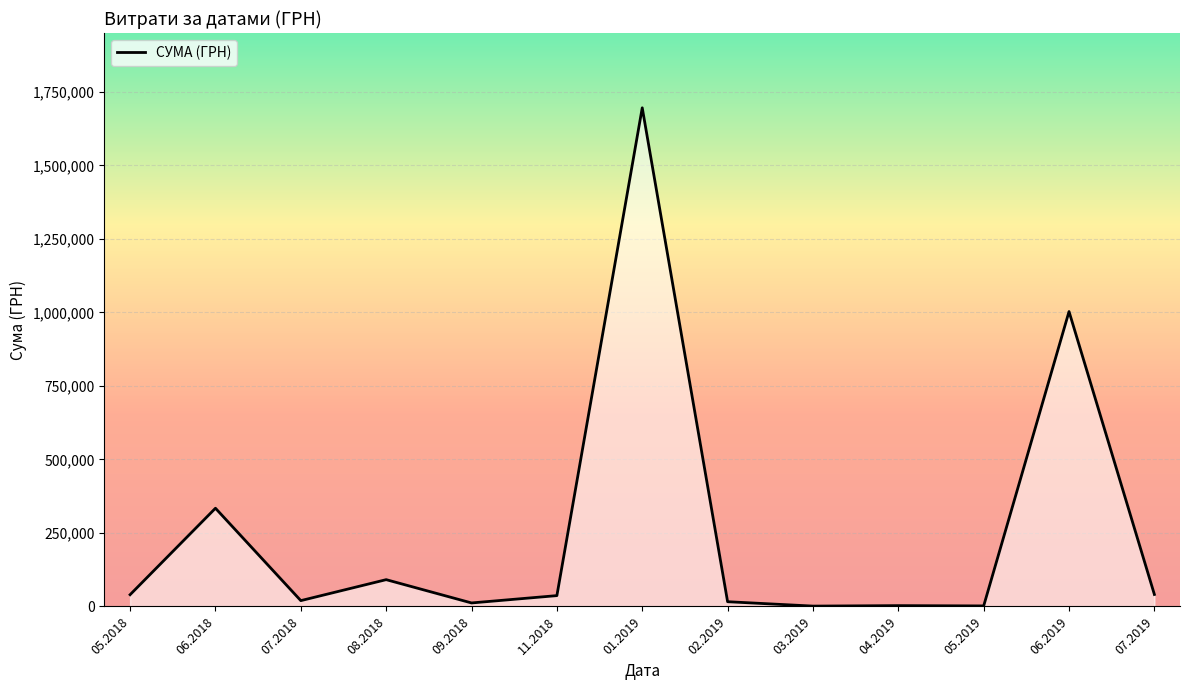

What is the ratio of the value at 08.2018 to the value at 06.2018?

0.3